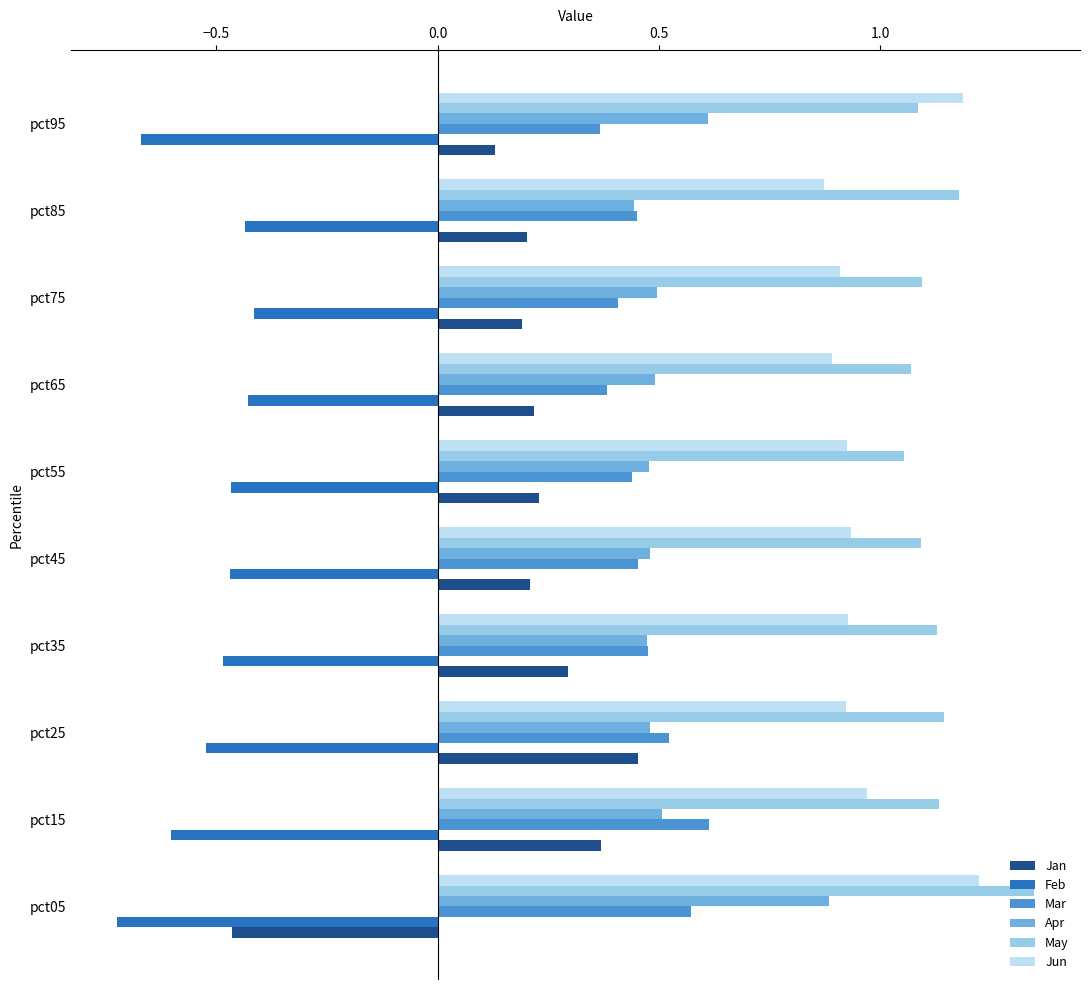

Which category has the lowest value across all series?

pct05